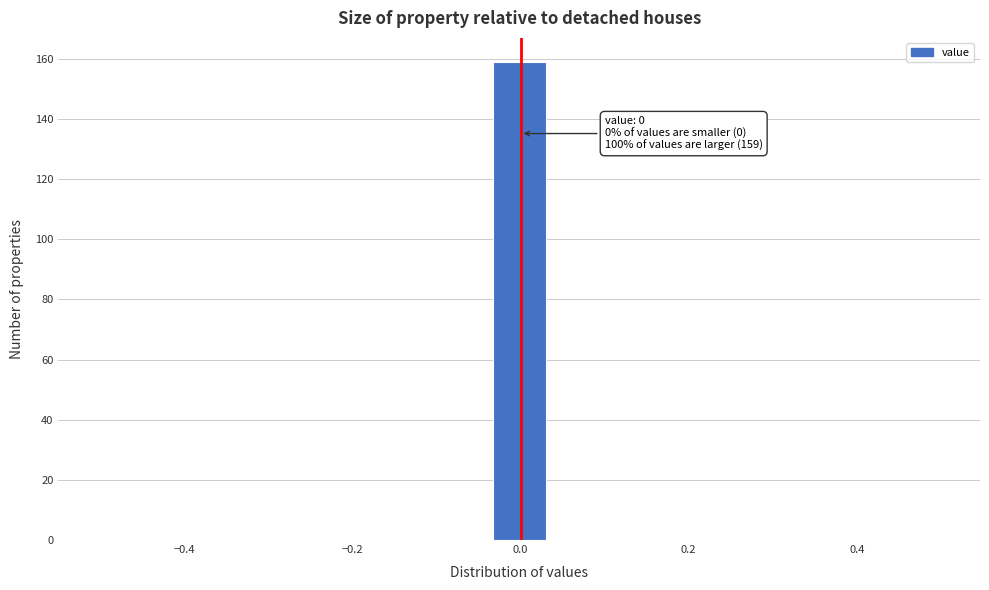

Read against the x-axis, roughly where is the centre of the tallest bar?

0.00